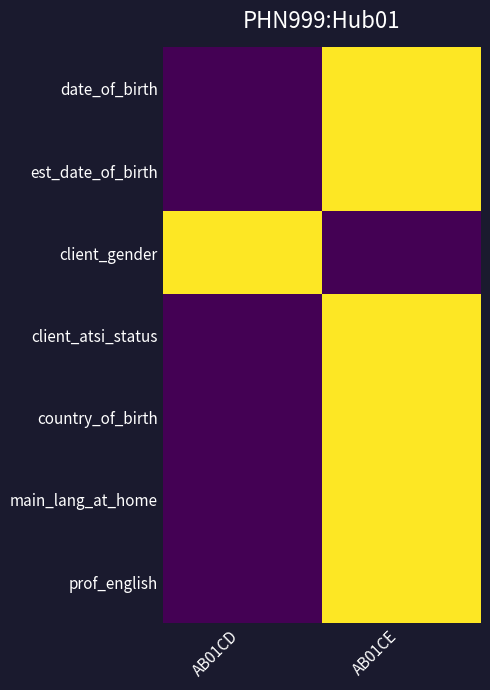

Which series changed the most between AB01CD and AB01CE?

date_of_birth